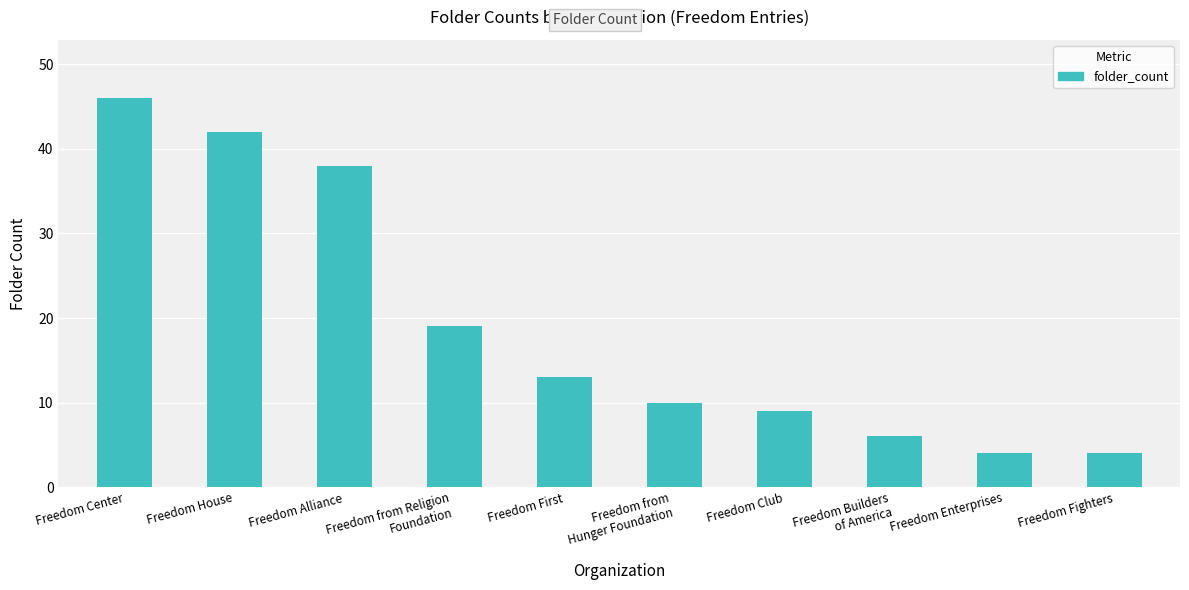

How many data points are less than 13?

5